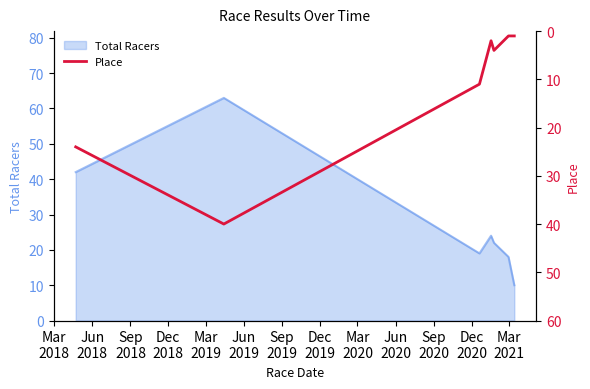

What is the average value?

12